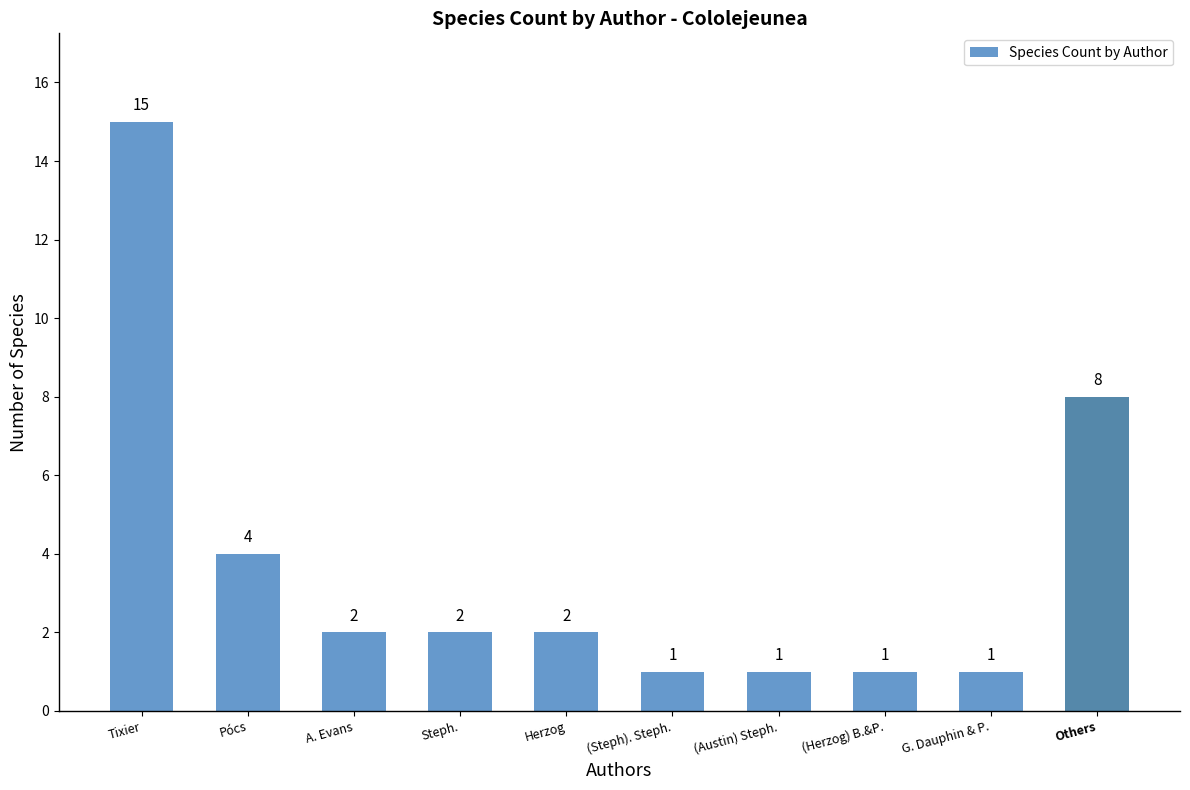

What is the ratio of the value at G. Dauphin & P. to the value at (Herzog) B.&P.?

1.0